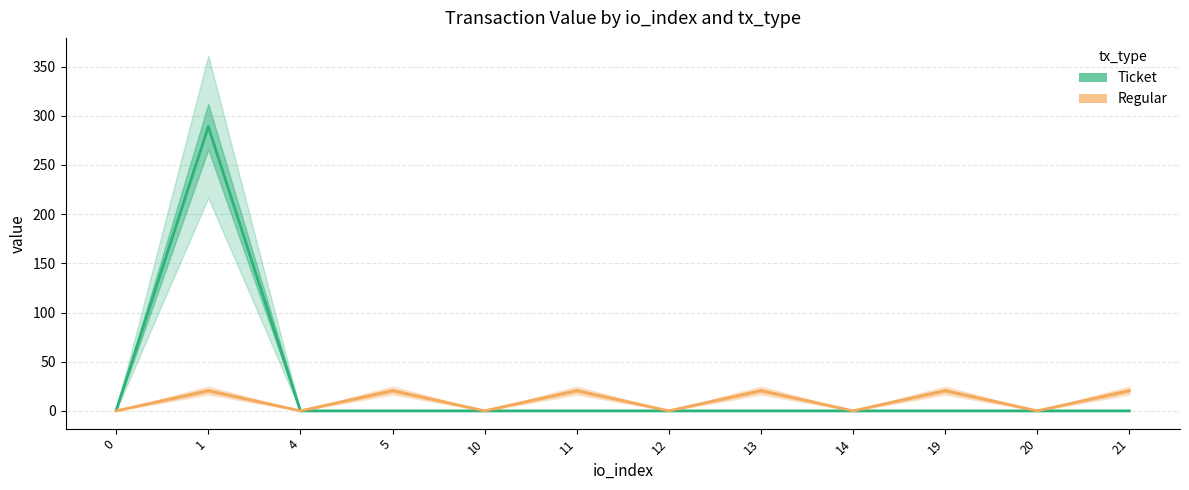

What is the sum of all Regular values?

124.1